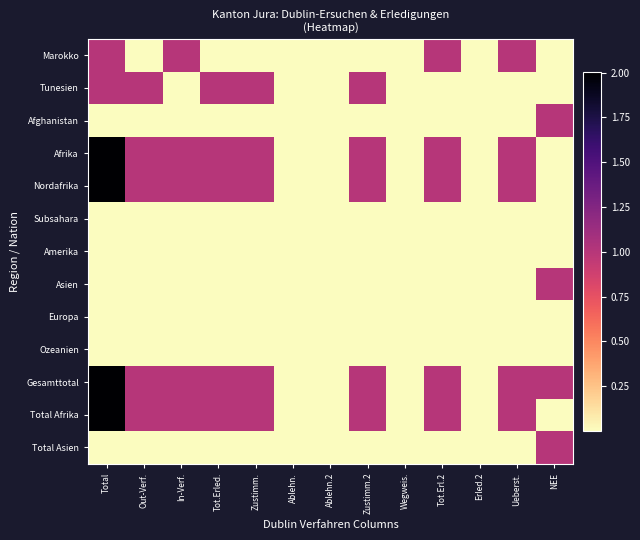

What is the difference between the highest and lowest values at Zustimm.?

1.0